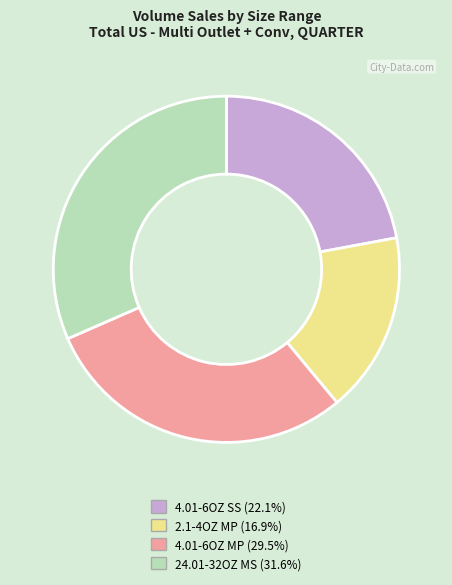

What is the smallest slice in the pie chart?

2.1-4OZ MP